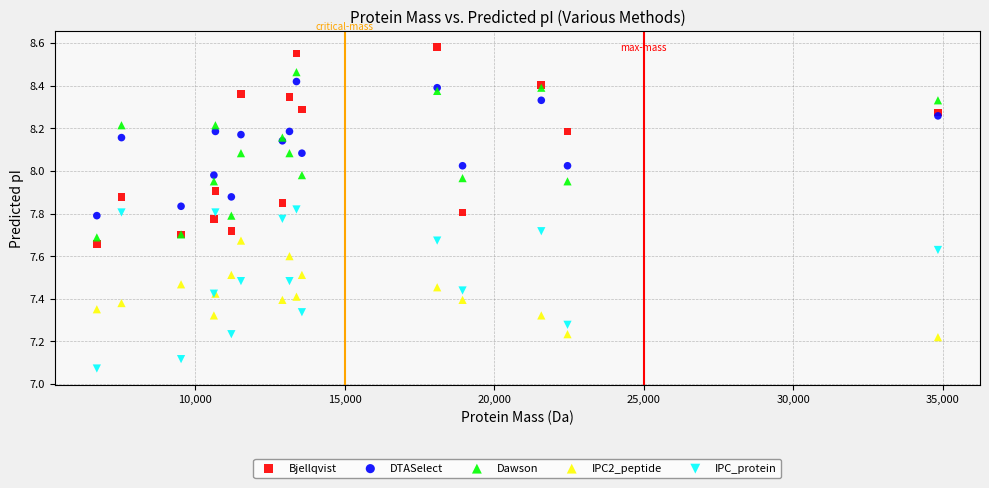

Which series contains the highest Y value?

Bjellqvist